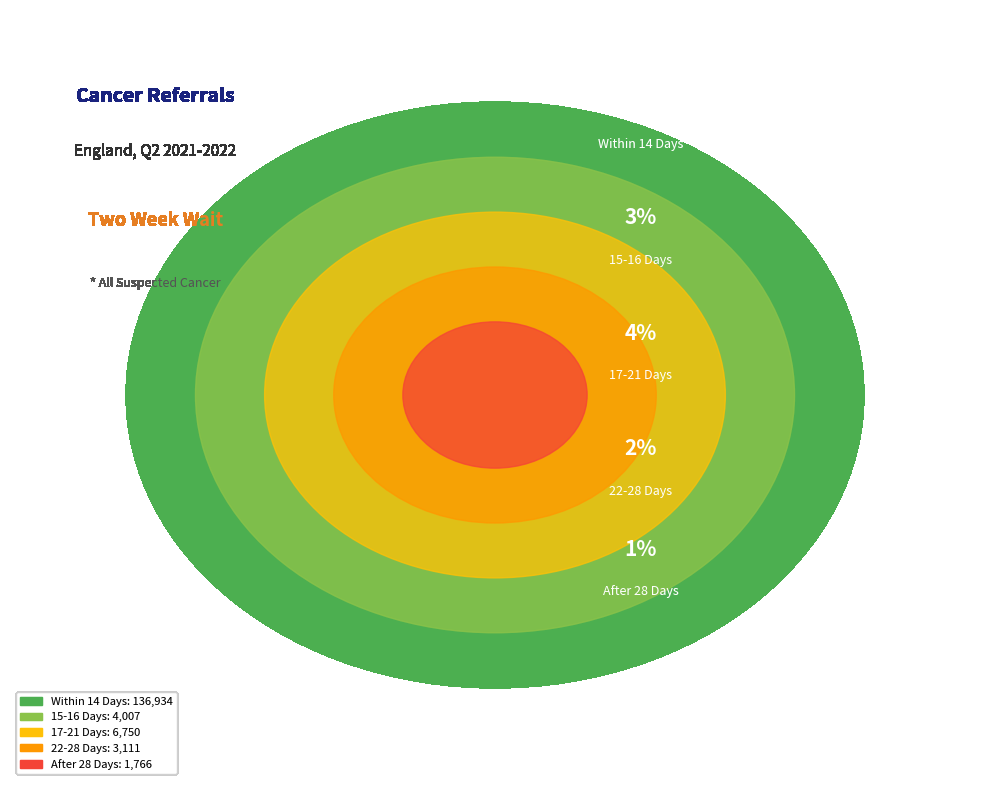

Does 23 account for over 50% of the chart?

No